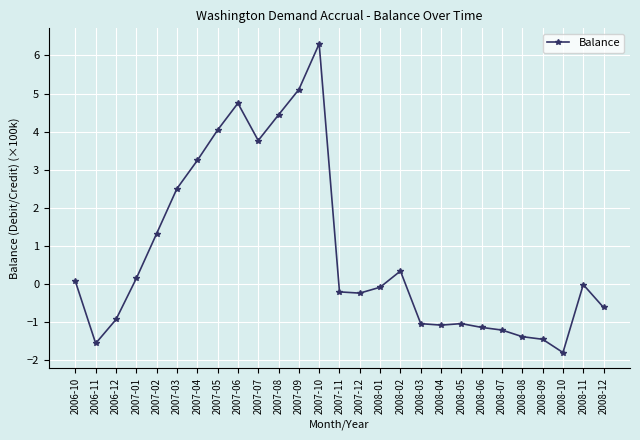

What is the smallest value displayed?

-1.8